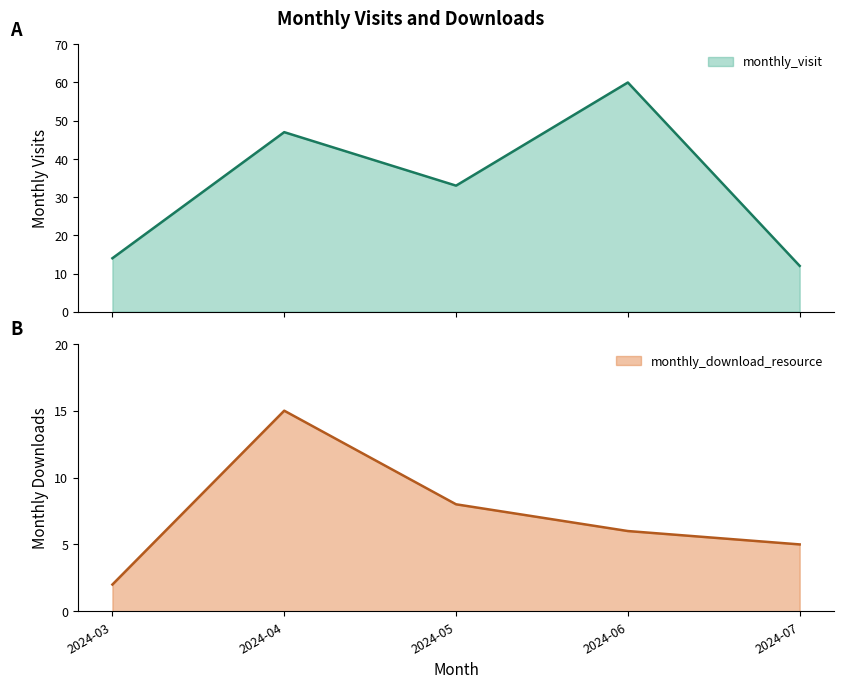

At which label does monthly_download_resource reach its minimum?

2024-03